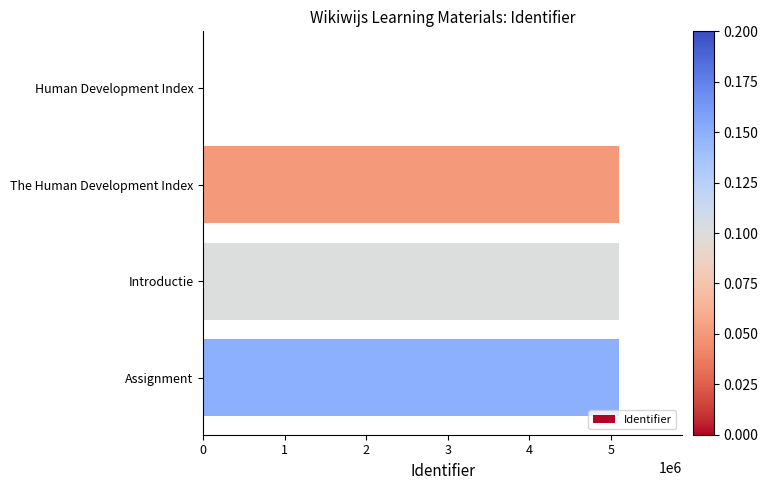

What is the change in value from Human Development Index to The Human Development Index?

+5103203